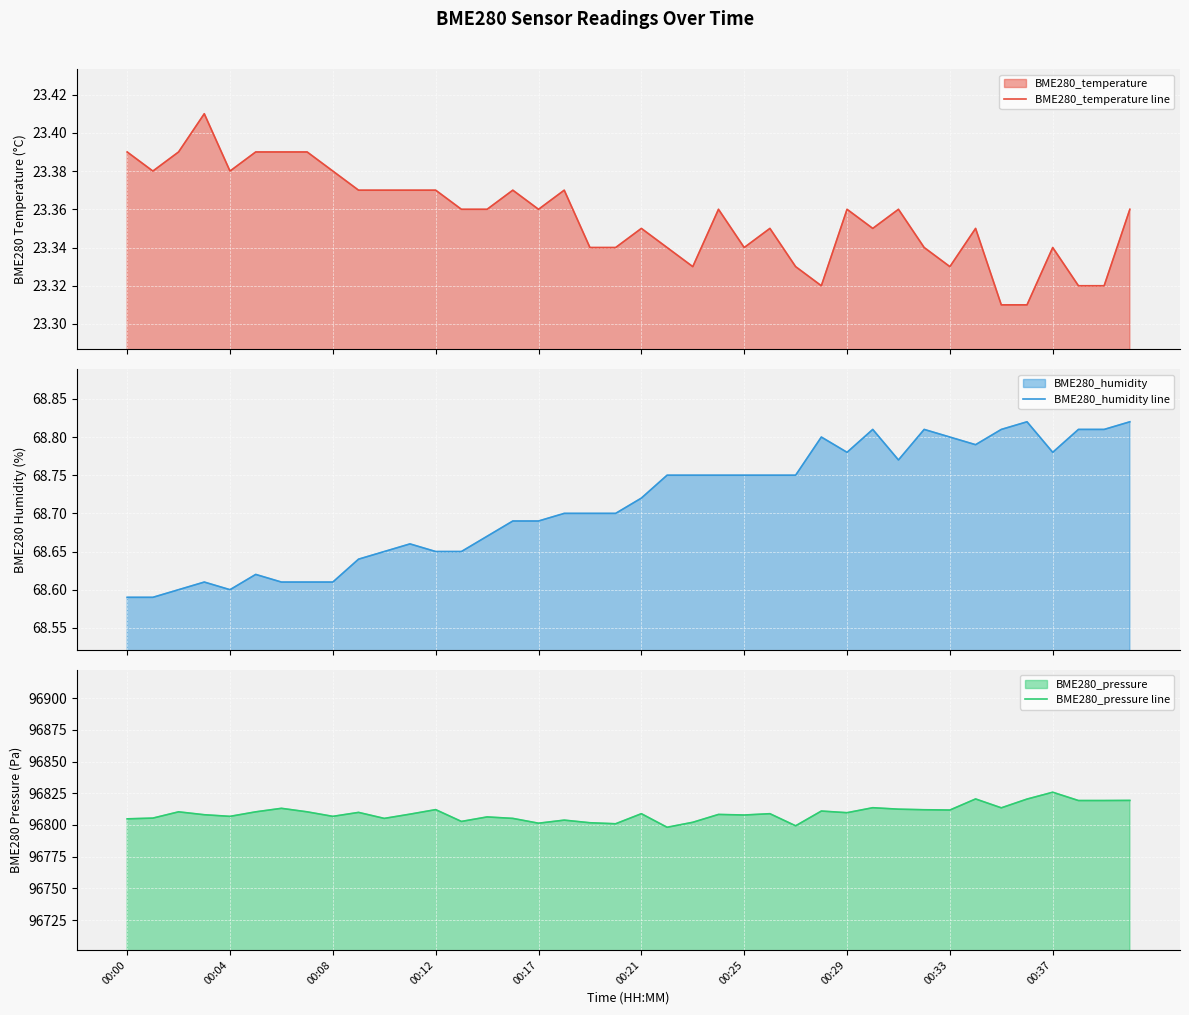

Which series has the largest range (max minus min)?

BME280_pressure line